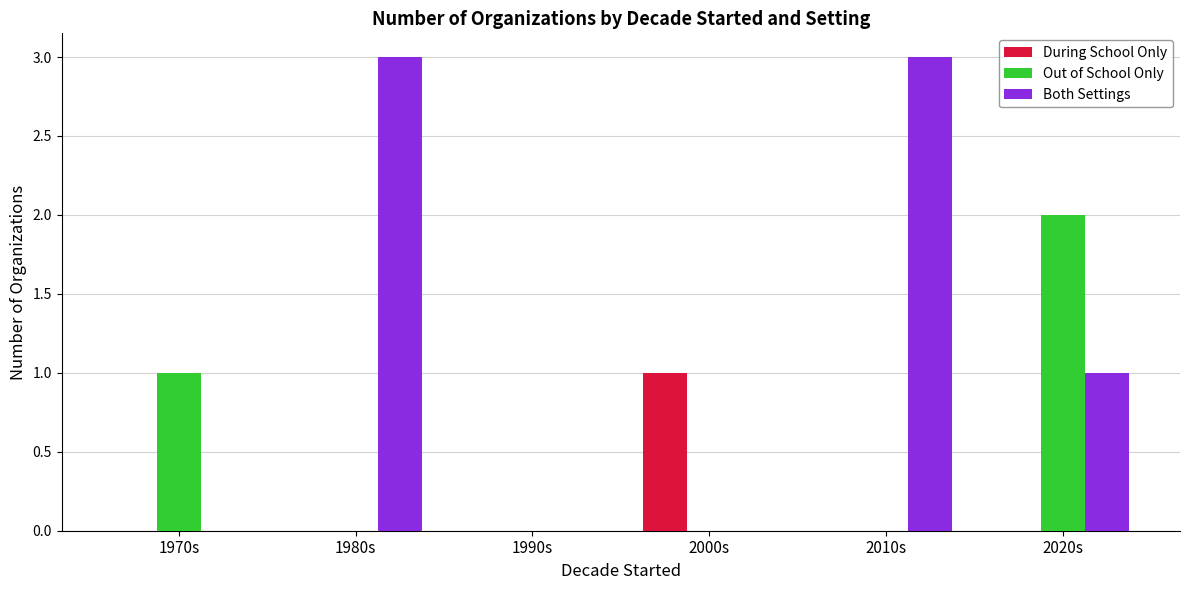

Is it true that Out of School Only equals 0 at 2000s?

True